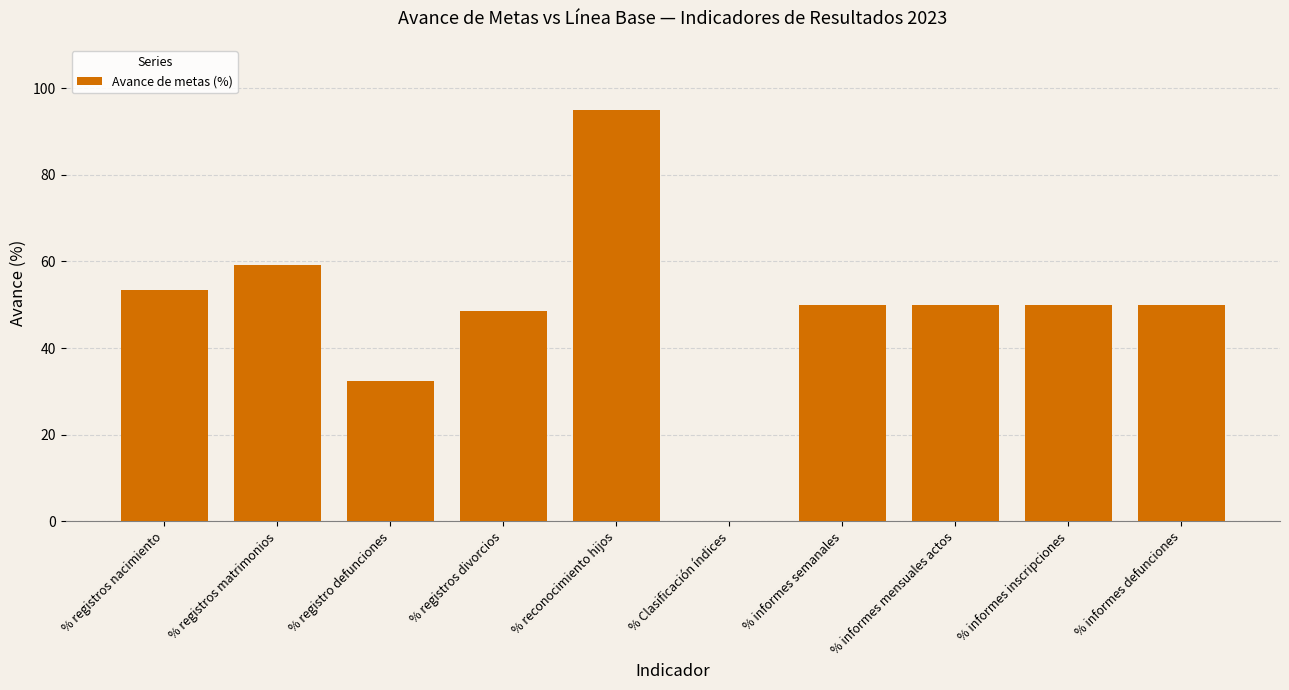

The value at % Clasificación índices is 0.0. True or false?

True